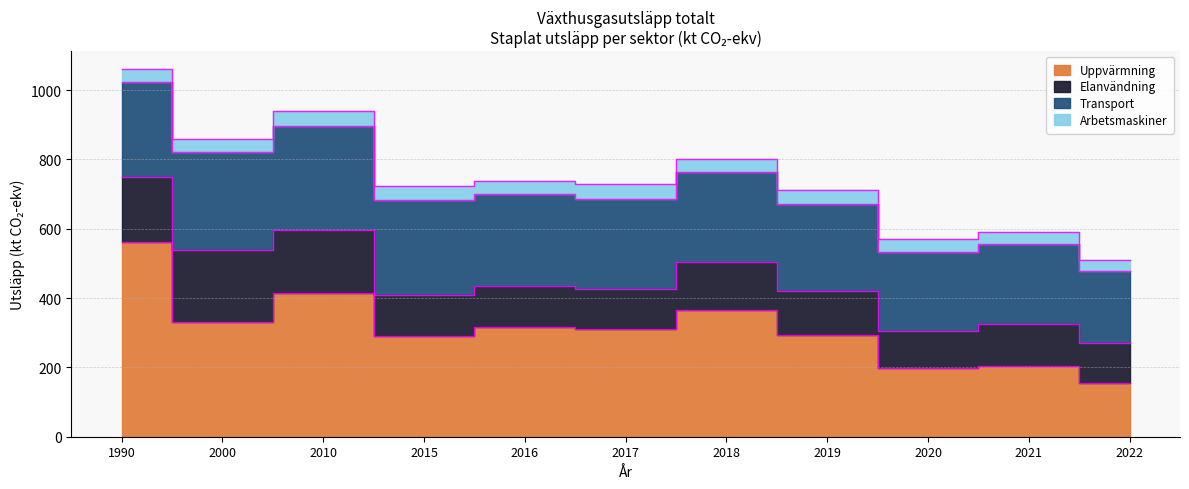

Rank the categories by Elanvändning value from lowest to highest.

2020, 2022, 2017, 2015, 2016, 2021, 2019, 2018, 2010, 1990, 2000